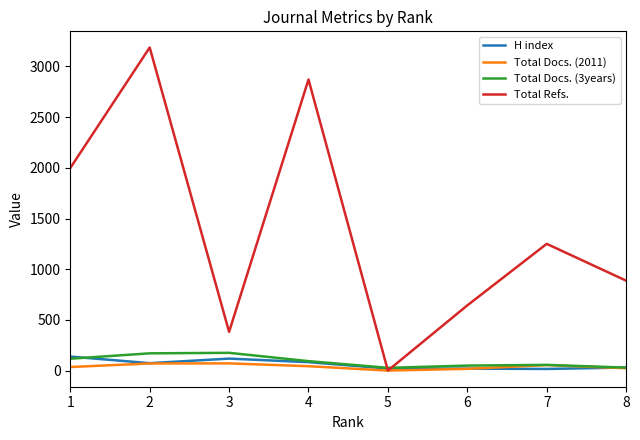

Read the Total Docs. (3years) value at 2, to the nearest 5.

170